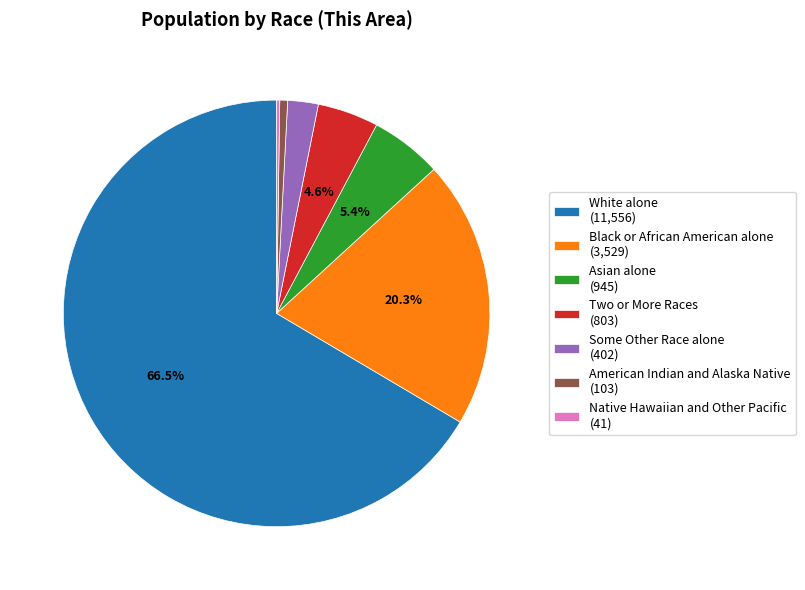

What is the total percentage of Black or African American alone (3,529) and Asian alone (945)?

25.7%